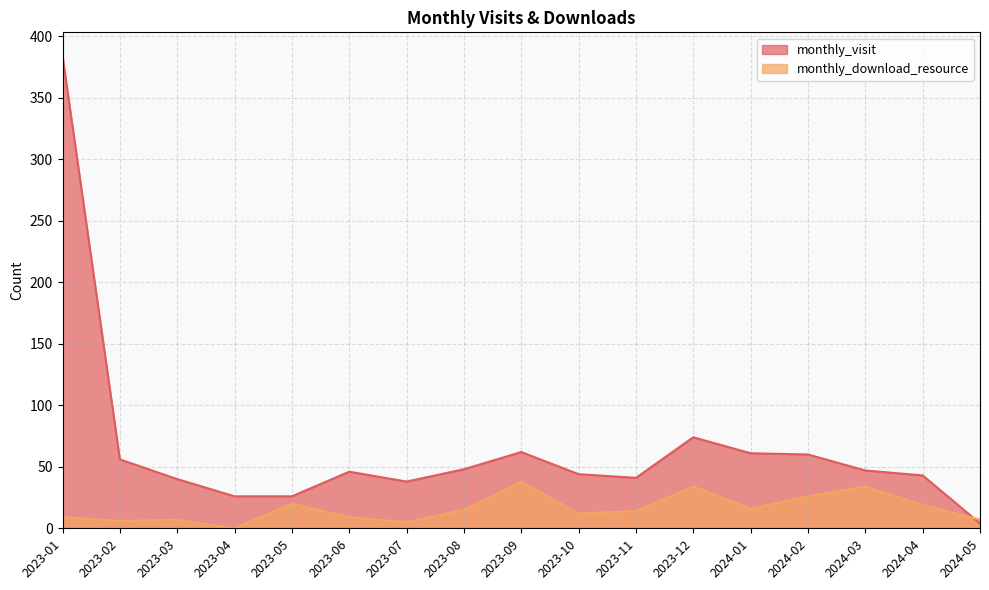

True or false: monthly_visit has a value of 56 at 2023-02.

True